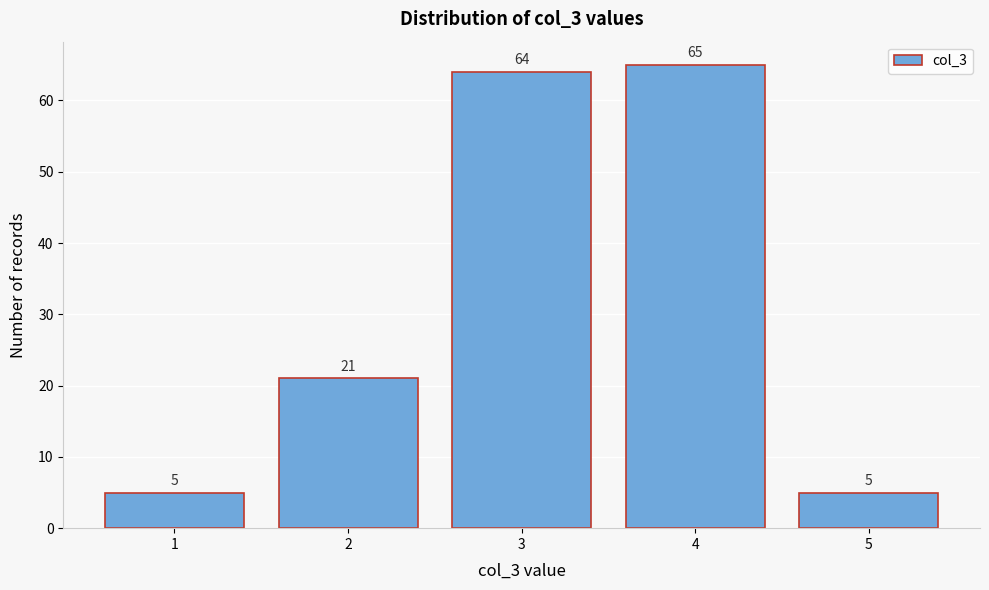

Reading left to right, list all the values displayed in this chart.

5	21	64	65	5